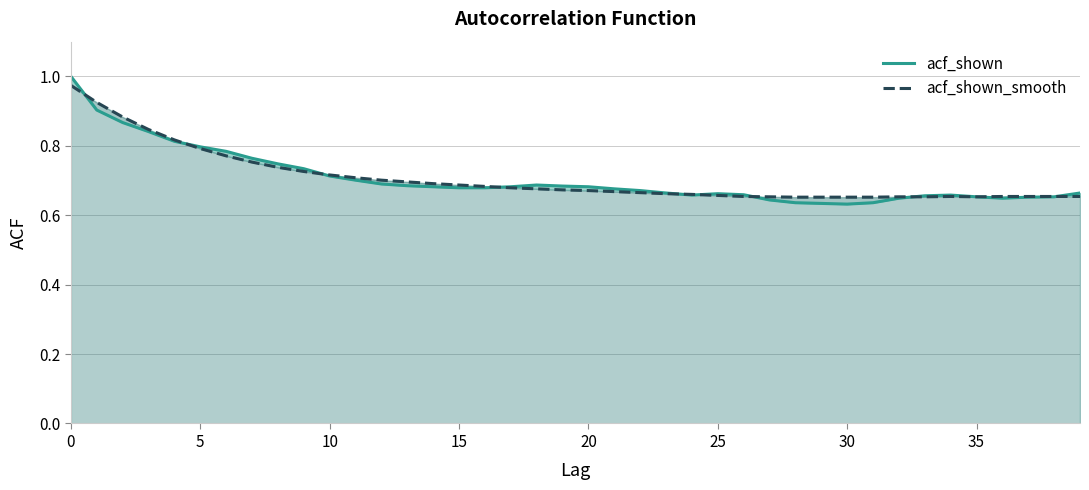

What is the difference between the acf_shown_smooth values at 27 and 9?

0.1